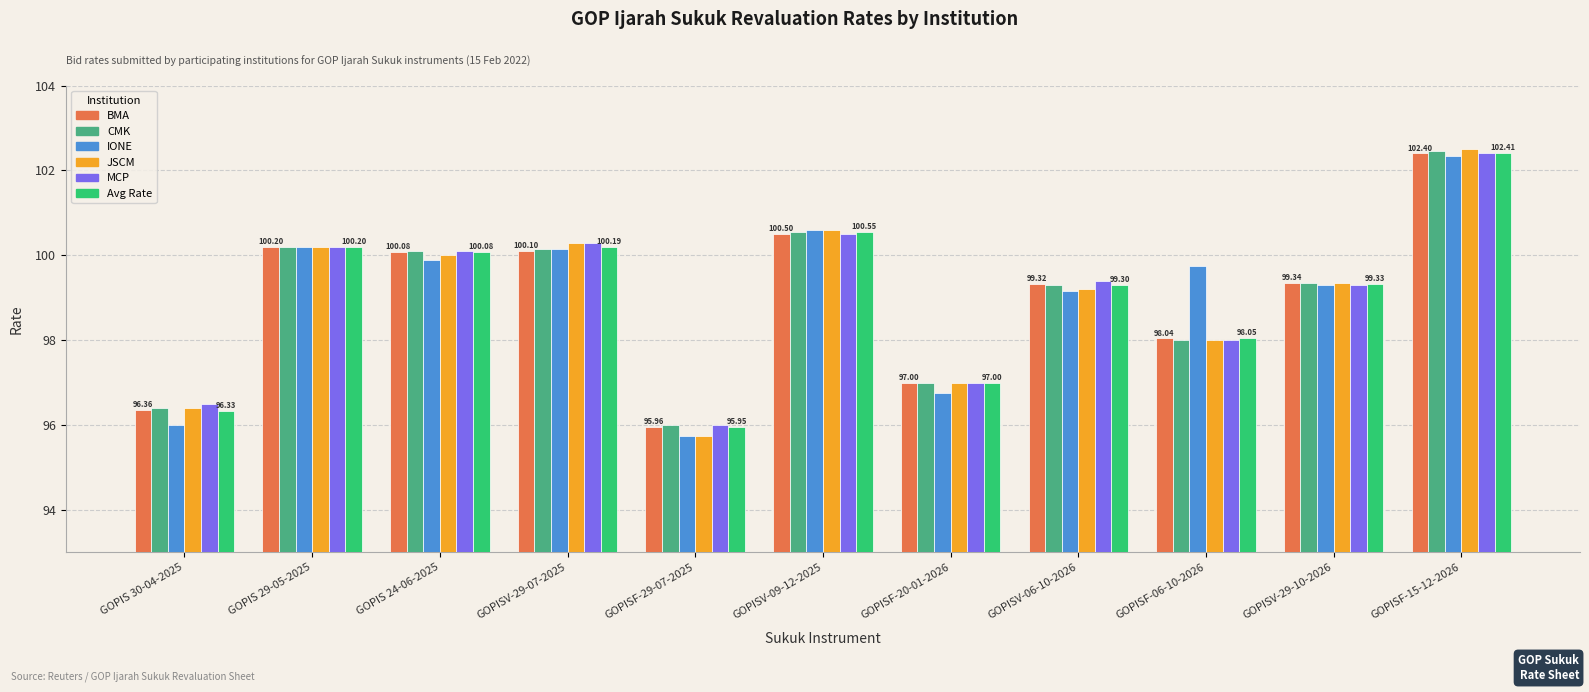

What is the minimum value for BMA?

96.0